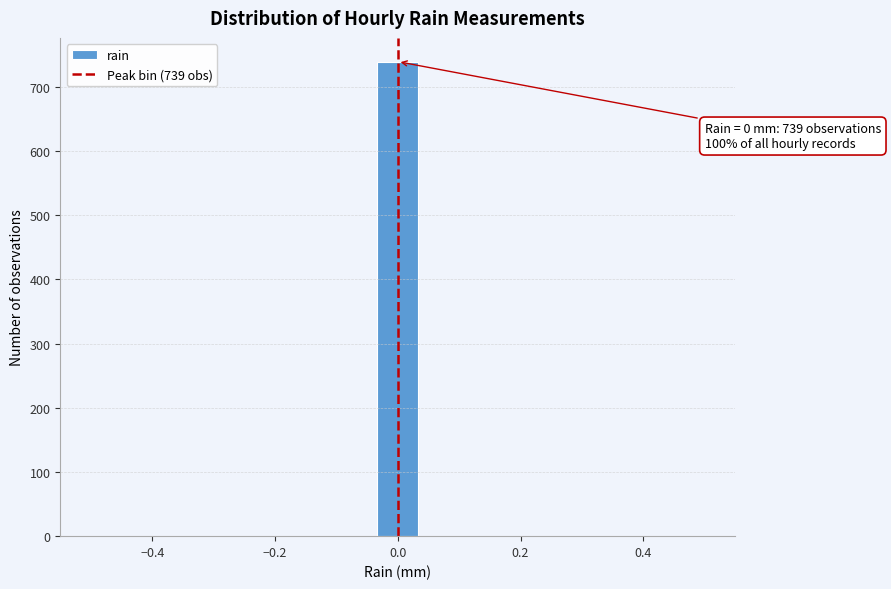

Around what value on the x-axis is the tallest bar? Give the approximate position of its centre, as read against the axis.

0.00